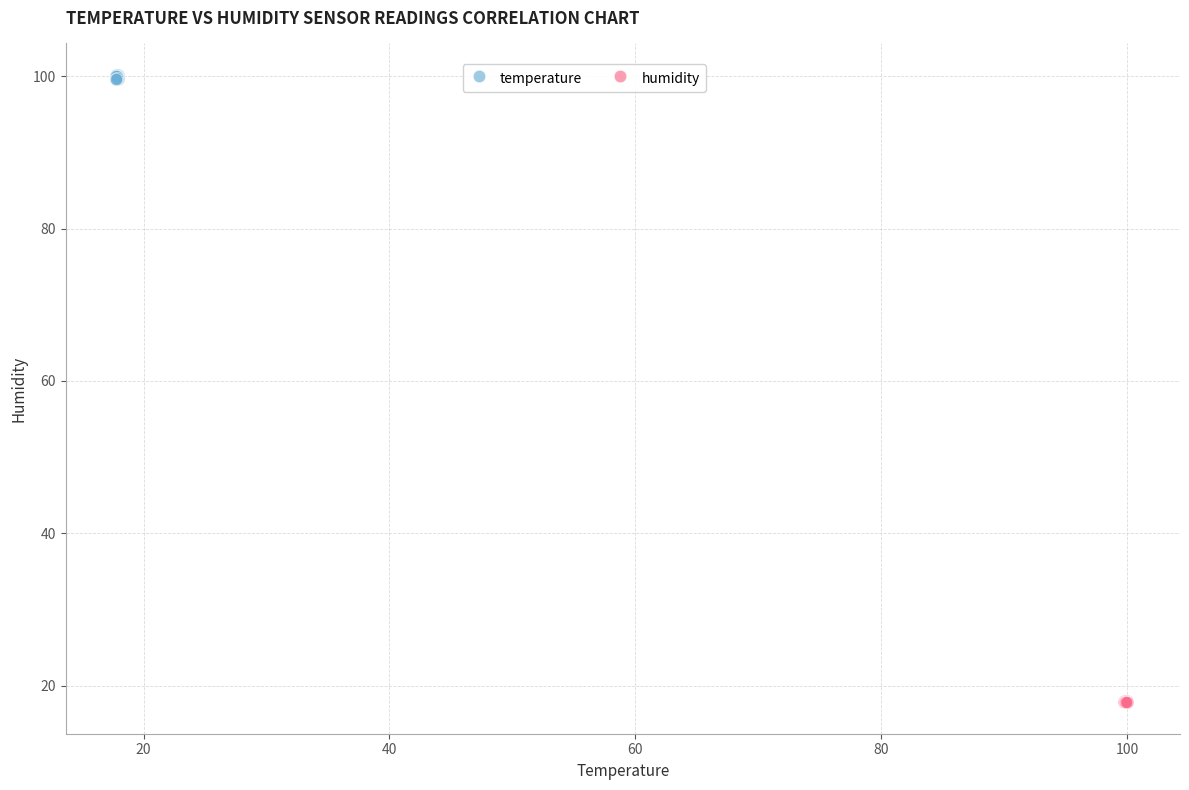

Which series contains the highest Y value?

temperature